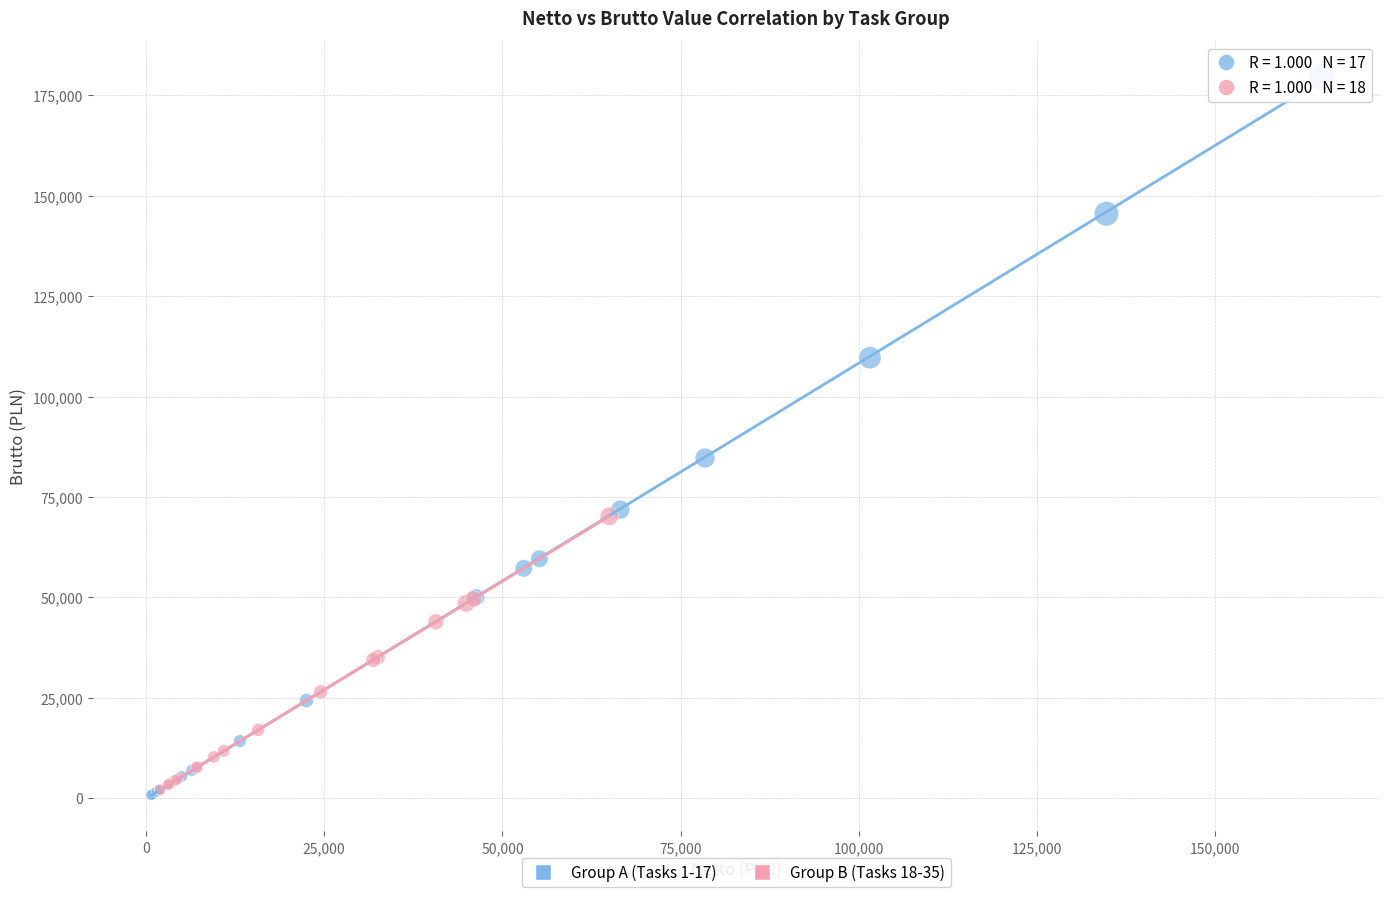

Which series has the largest Y range (max minus min)?

Group A (Tasks 1-17)